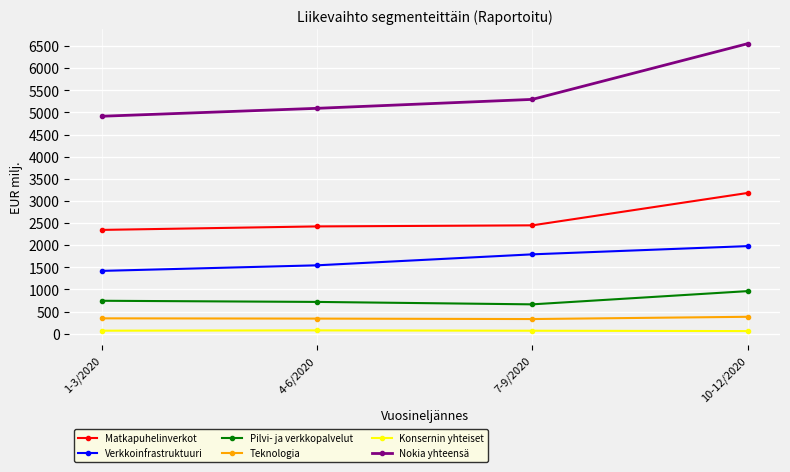

What is the value of the Nokia yhteensä point at the 3rd from the left?

5294